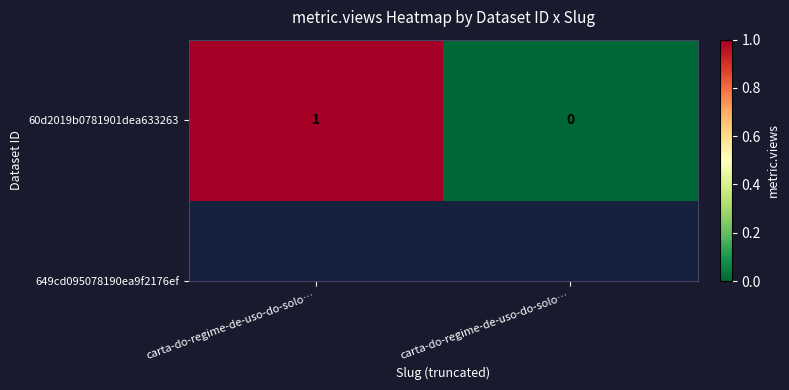

At which category does the chart reach its minimum across all series?

carta-do-regime-de-uso-do-solo…